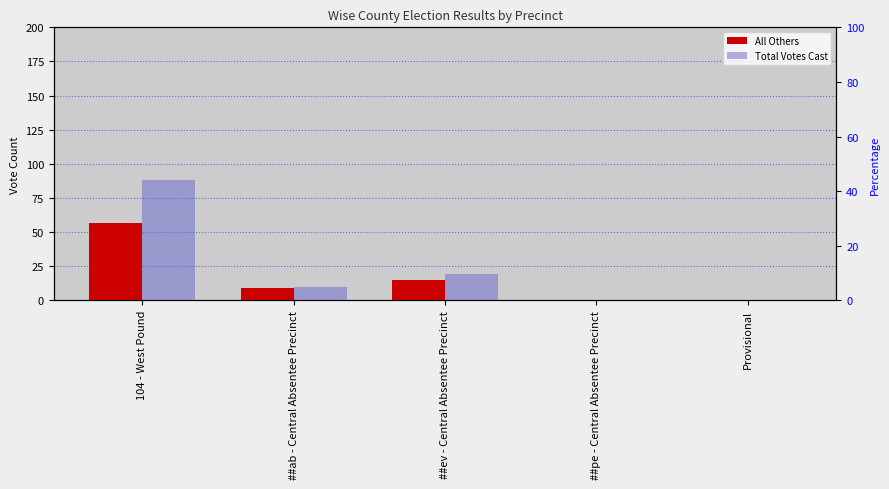

Which category has the lowest value in the All Others series?

##pe - Central Absentee Precinct